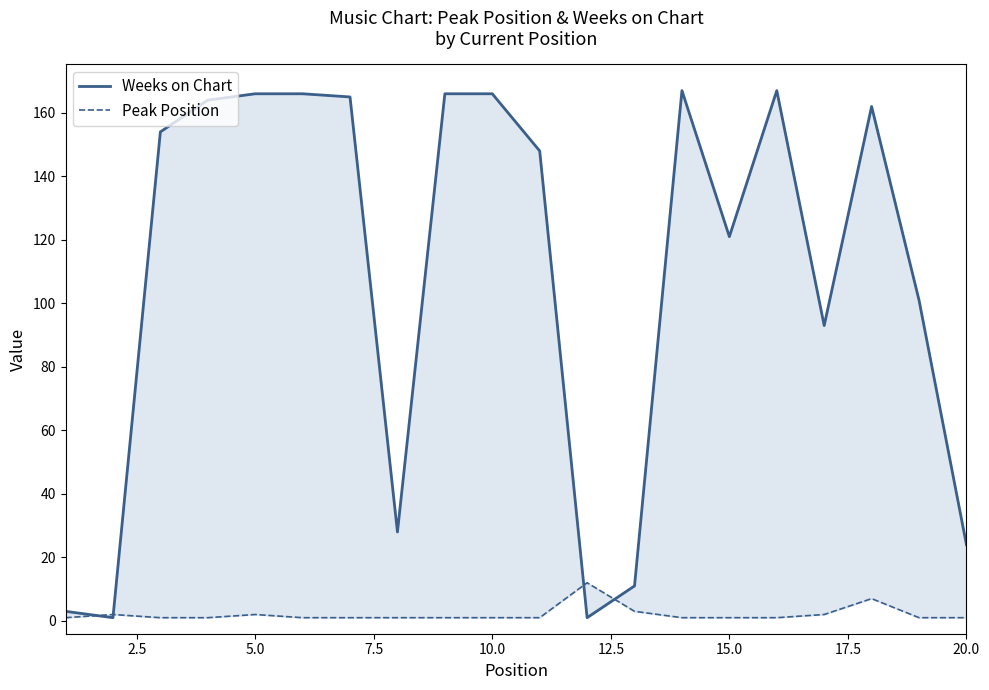

What is the maximum value for Peak Position?

12